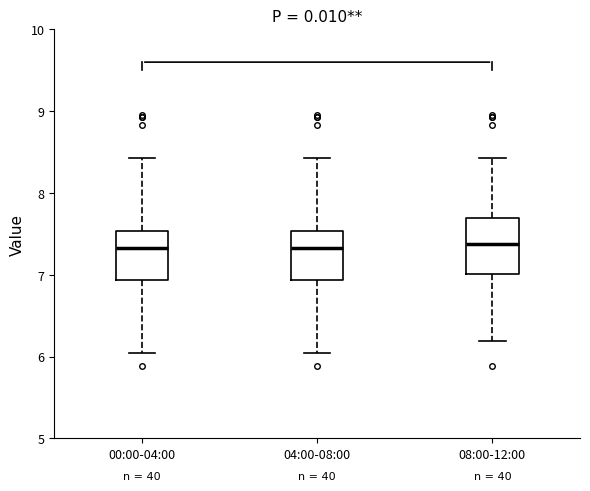

Where is the upper edge of the box for 00:00-04:00 on the y-axis? The values are not printed on the chart, so give them approximately, as read against the axis.

7.5